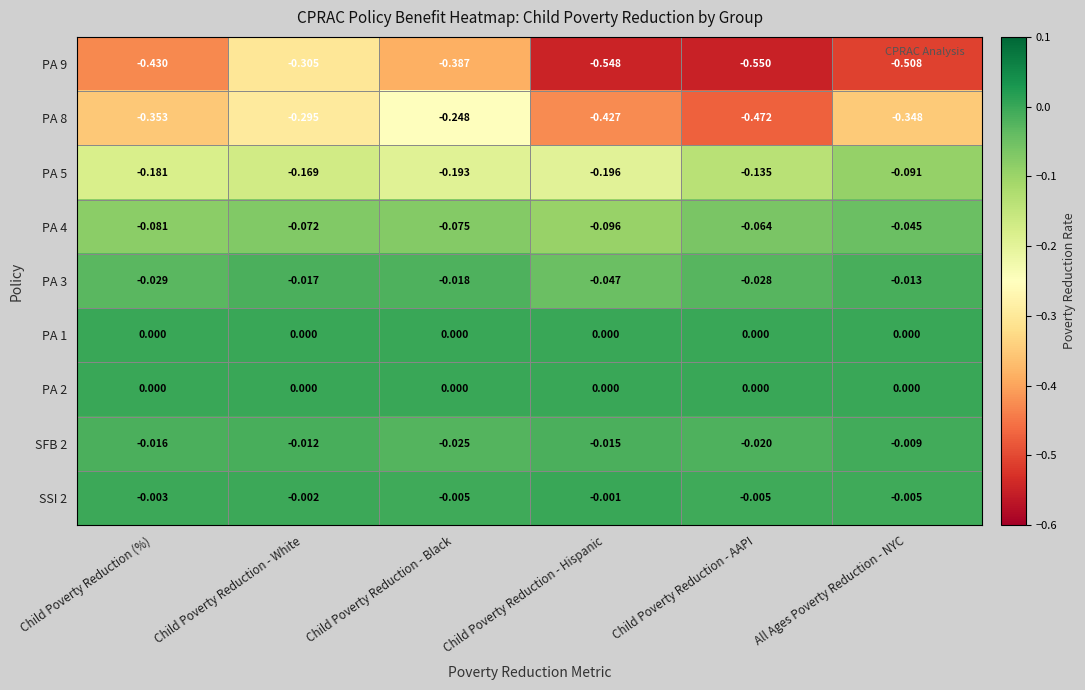

At which category is the sum across all series the highest?

Child Poverty Reduction - White